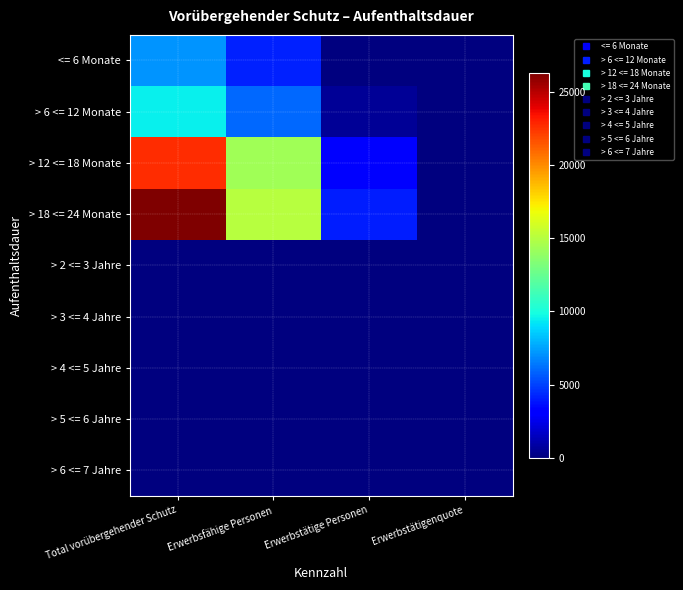

Reading left to right, what are all the values shown in this chart?

<= 6 Monate: Total vorübergehender Schutz=7172.0	Erwerbsfähige Personen=4187.0	Erwerbstätige Personen=84.0	Erwerbstätigenquote=0.0
> 6 <= 12 Monate: Total vorübergehender Schutz=9518.0	Erwerbsfähige Personen=5977.0	Erwerbstätige Personen=575.0	Erwerbstätigenquote=0.1
> 12 <= 18 Monate: Total vorübergehender Schutz=22694.0	Erwerbsfähige Personen=14313.0	Erwerbstätige Personen=3164.0	Erwerbstätigenquote=0.2
> 18 <= 24 Monate: Total vorübergehender Schutz=26297.0	Erwerbsfähige Personen=15008.0	Erwerbstätige Personen=4088.0	Erwerbstätigenquote=0.3
> 2 <= 3 Jahre: Total vorübergehender Schutz=37.0	Erwerbsfähige Personen=30.0	Erwerbstätige Personen=15.0	Erwerbstätigenquote=0.5
> 3 <= 4 Jahre: Total vorübergehender Schutz=8.0	Erwerbsfähige Personen=8.0	Erwerbstätige Personen=1.0	Erwerbstätigenquote=0.1
> 4 <= 5 Jahre: Total vorübergehender Schutz=13.0	Erwerbsfähige Personen=12.0	Erwerbstätige Personen=4.0	Erwerbstätigenquote=0.3
> 5 <= 6 Jahre: Total vorübergehender Schutz=1.0	Erwerbsfähige Personen=1.0	Erwerbstätige Personen=1.0	Erwerbstätigenquote=1.0
> 6 <= 7 Jahre: Total vorübergehender Schutz=6.0	Erwerbsfähige Personen=5.0	Erwerbstätige Personen=2.0	Erwerbstätigenquote=0.4